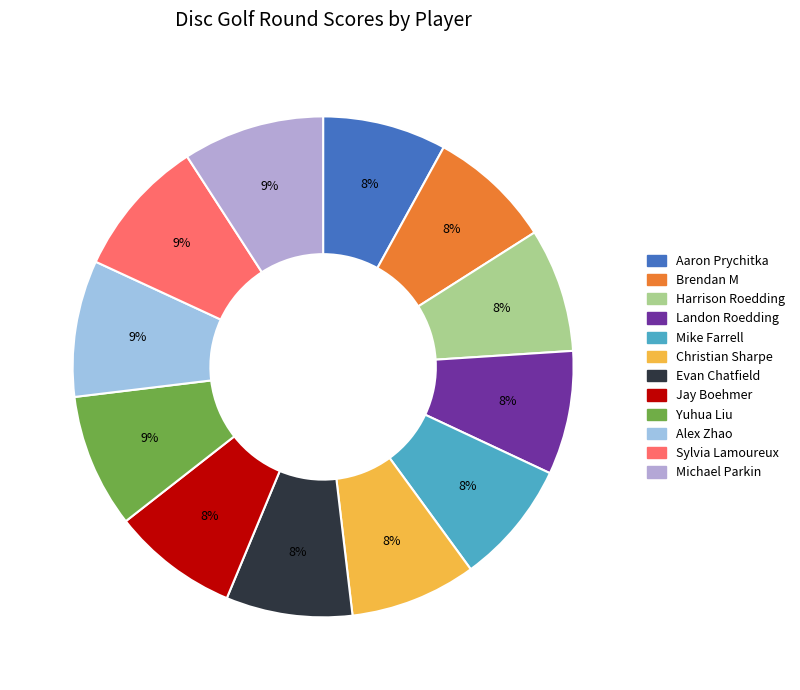

To the nearest percent, what is the average slice percentage?

8%